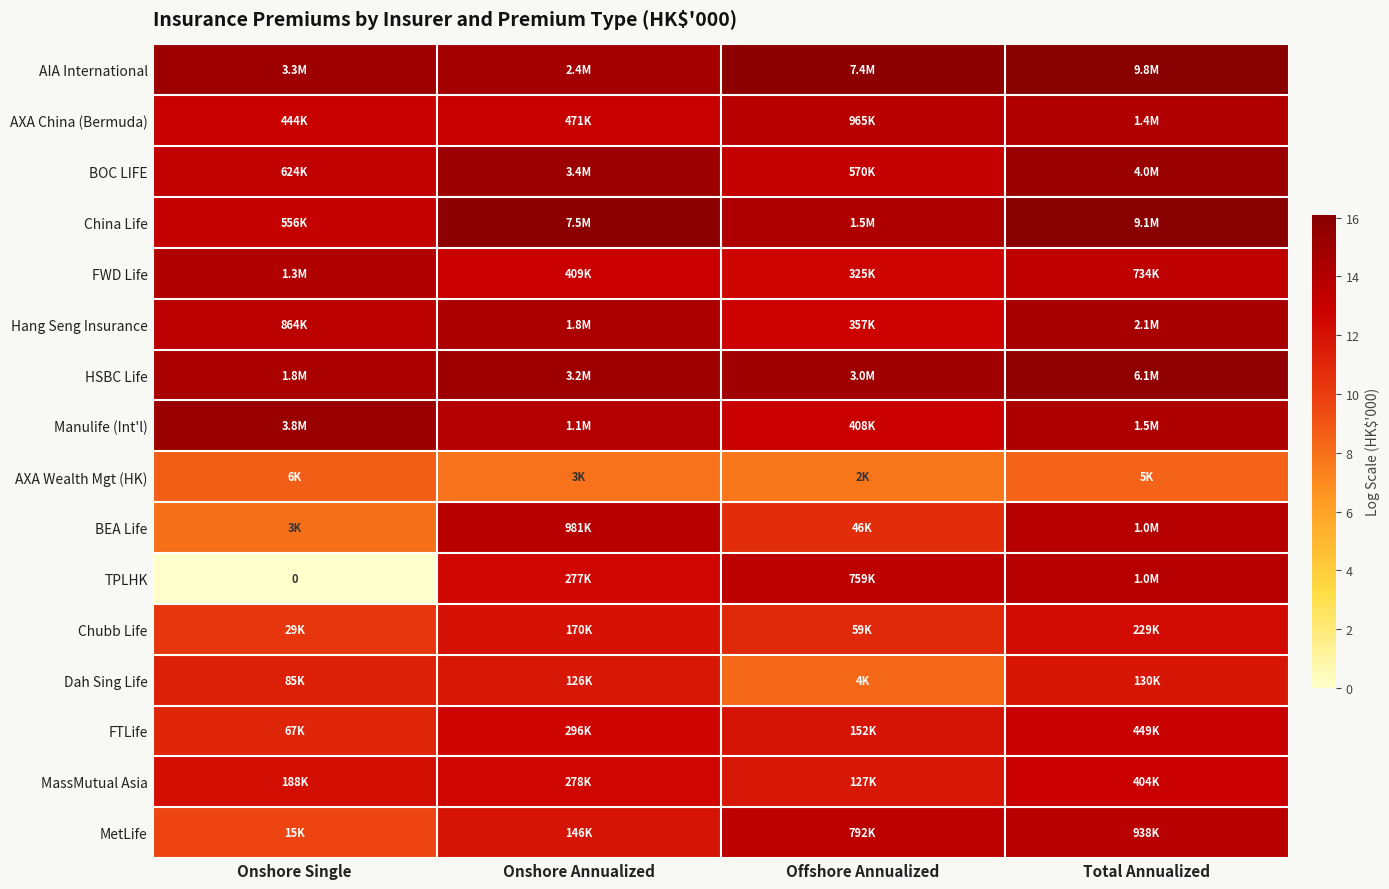

At how many categories does at least one series exceed 13?

4